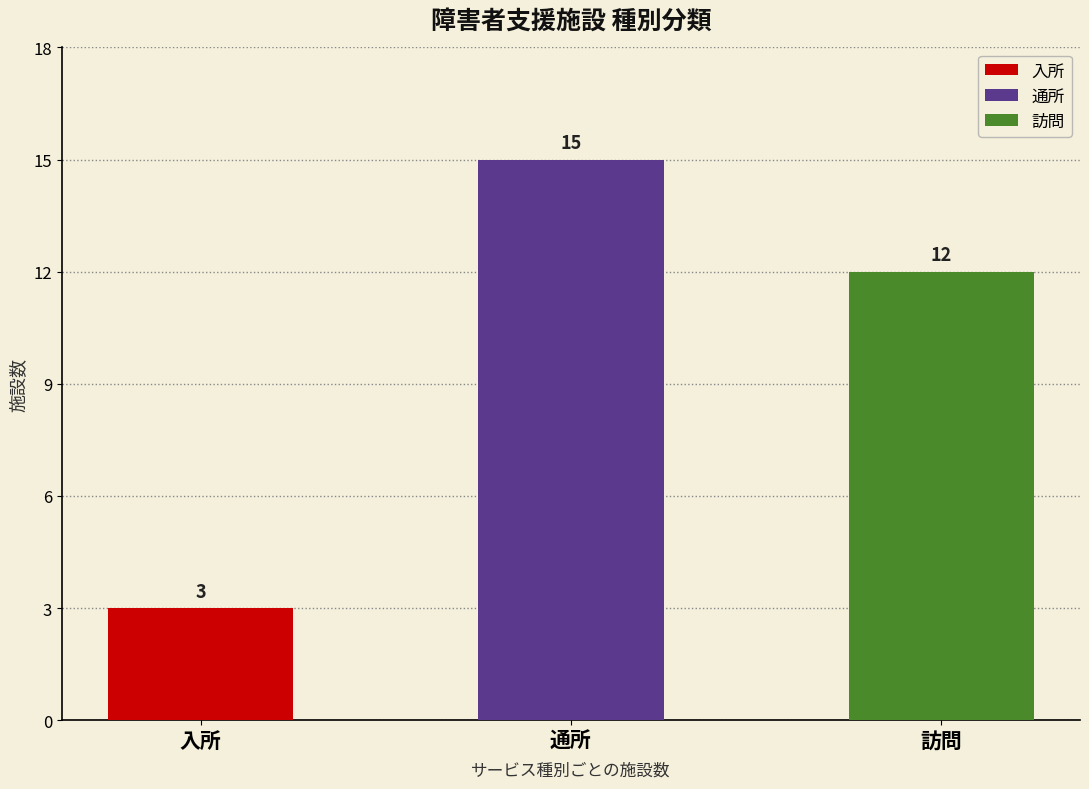

List the series in order of their peak value, highest first.

通所, 訪問, 入所